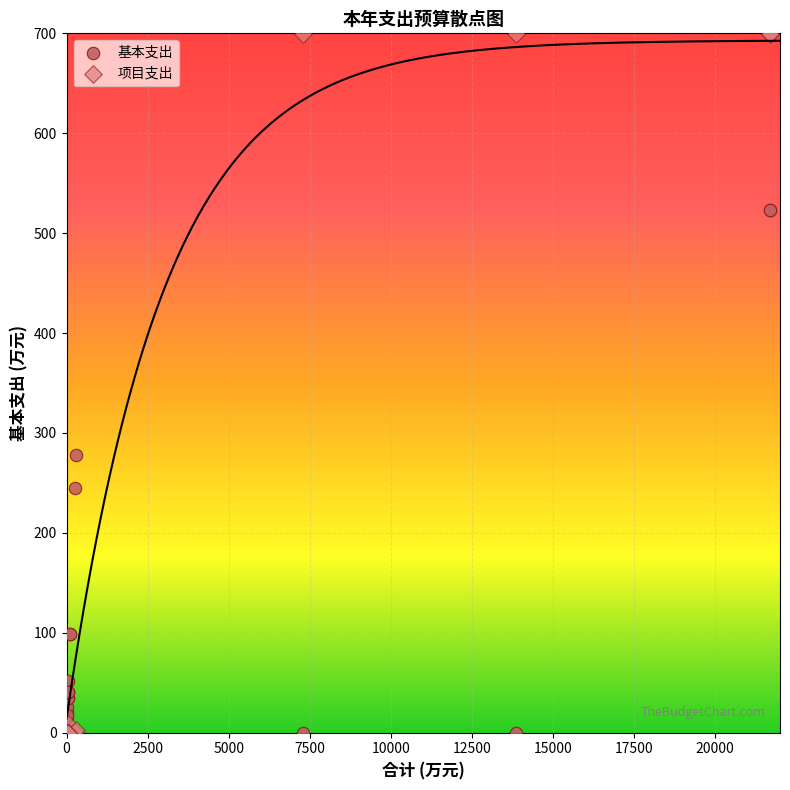

Which series reaches the maximum Y coordinate?

项目支出